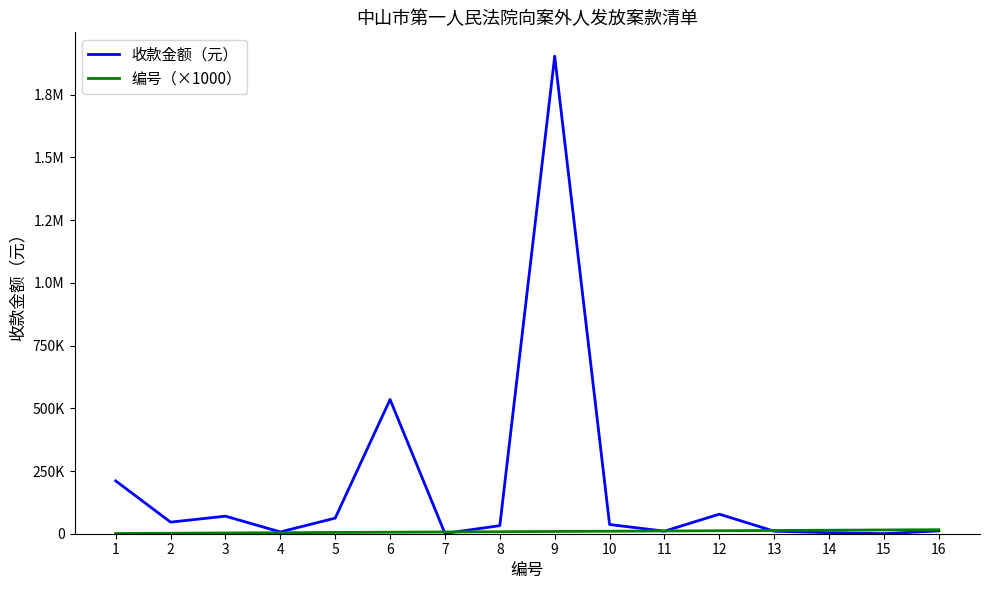

Is this an area chart (filled region under the line)?

No